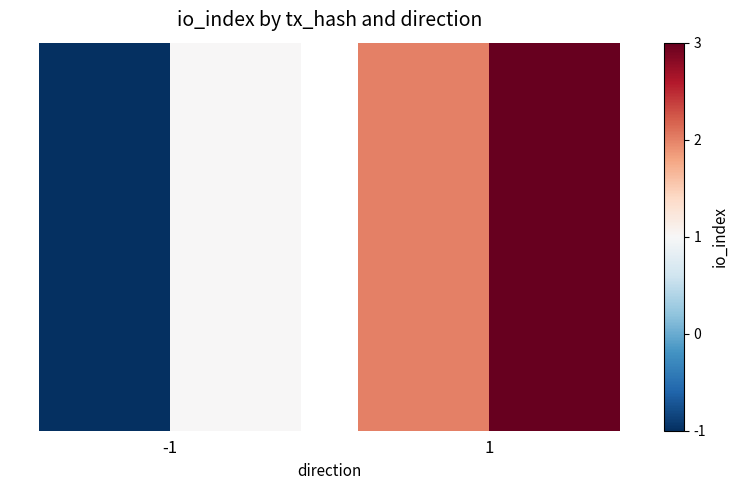

What value does the ede8d09ed83e4cd3268cc8a40ed29e8bda780dc series have at 1?

2